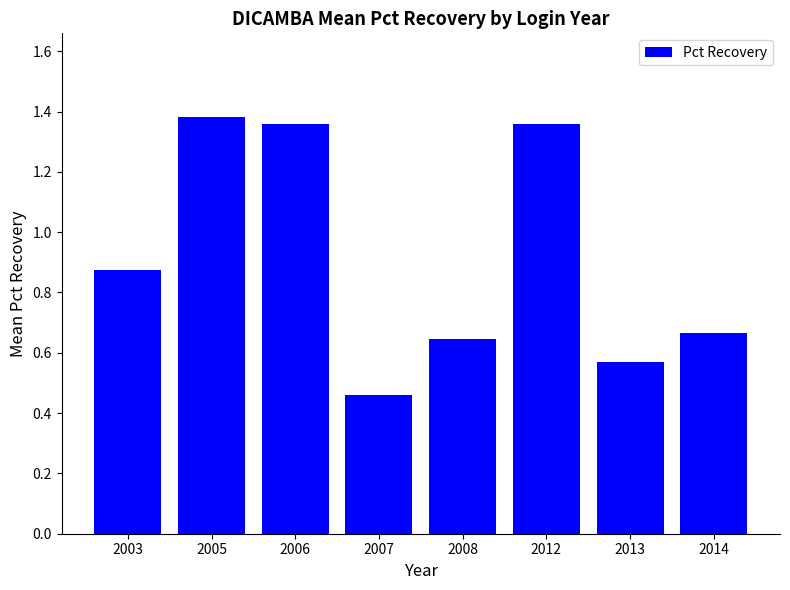

What is the sum of the values at 2008 and 2012?

2.0